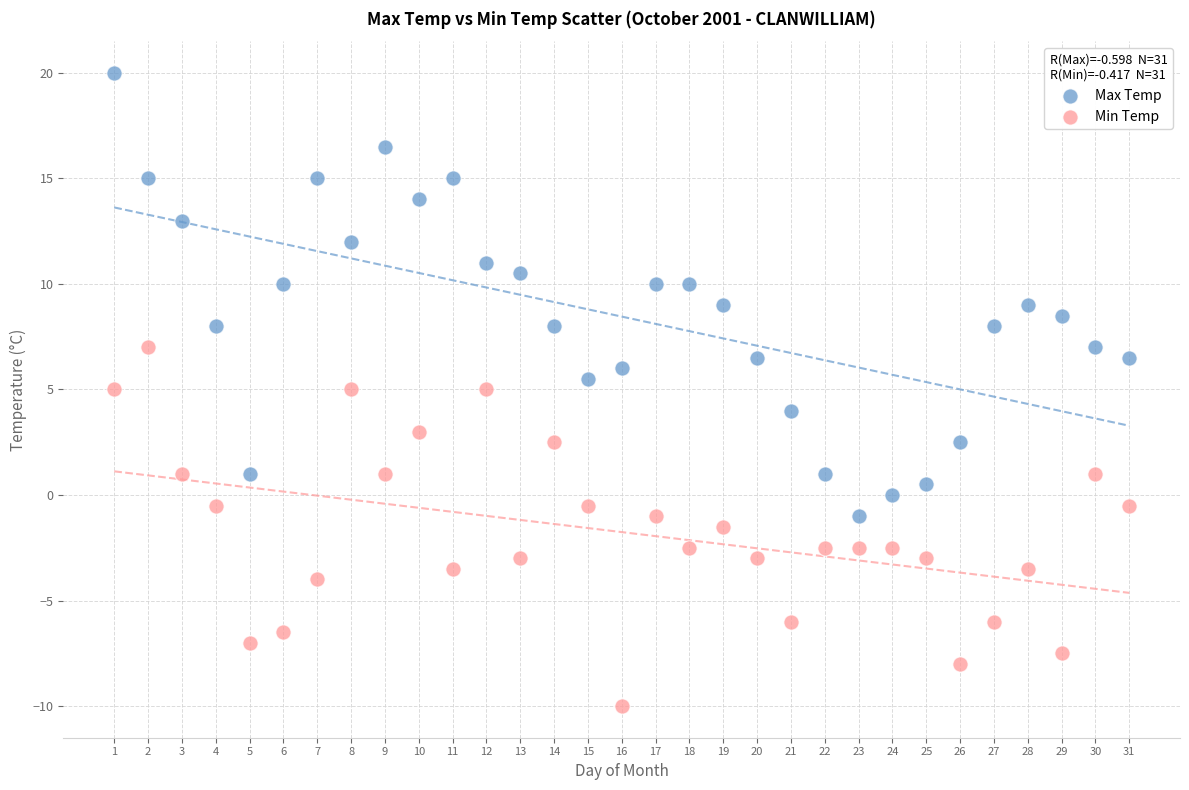

Across all data points, what is the range of Y values (max minus min)?

30.0